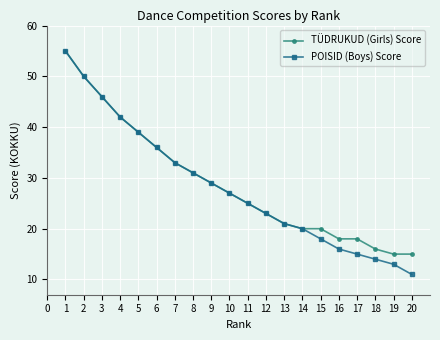

The TÜDRUKUD (Girls) Score series shows 34 at 14. True or false?

False